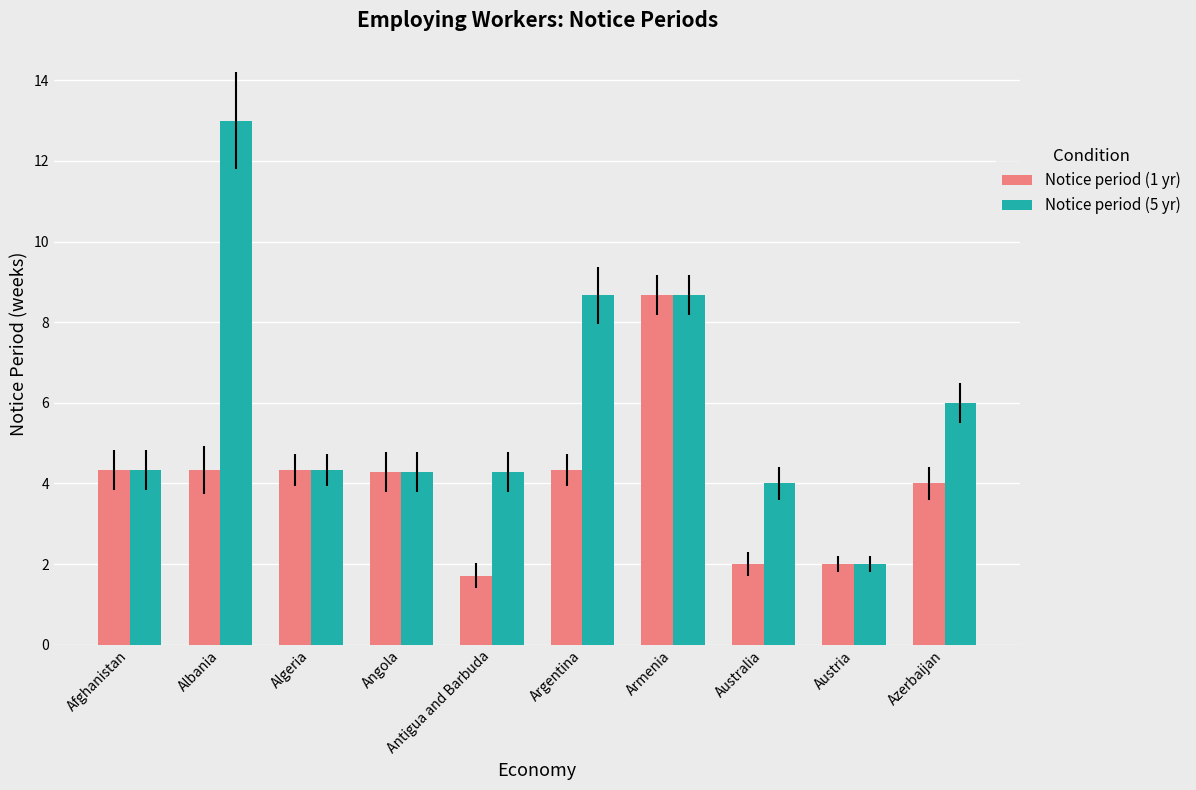

What is the maximum value shown in the chart?

13.0